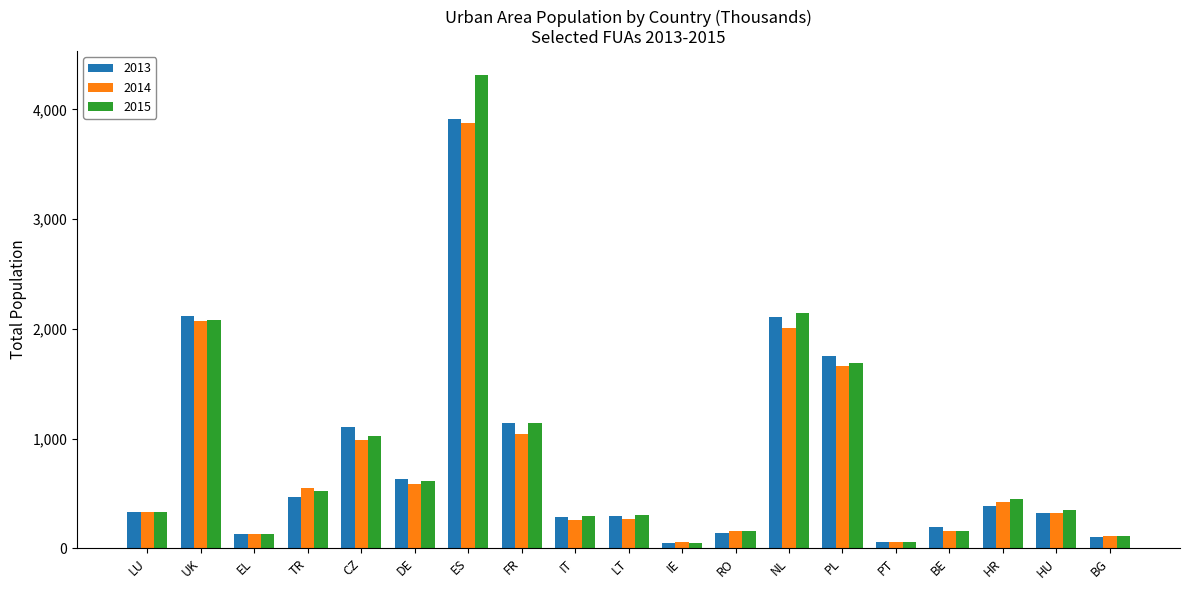

At which label is 2014 closest to 1962?

NL